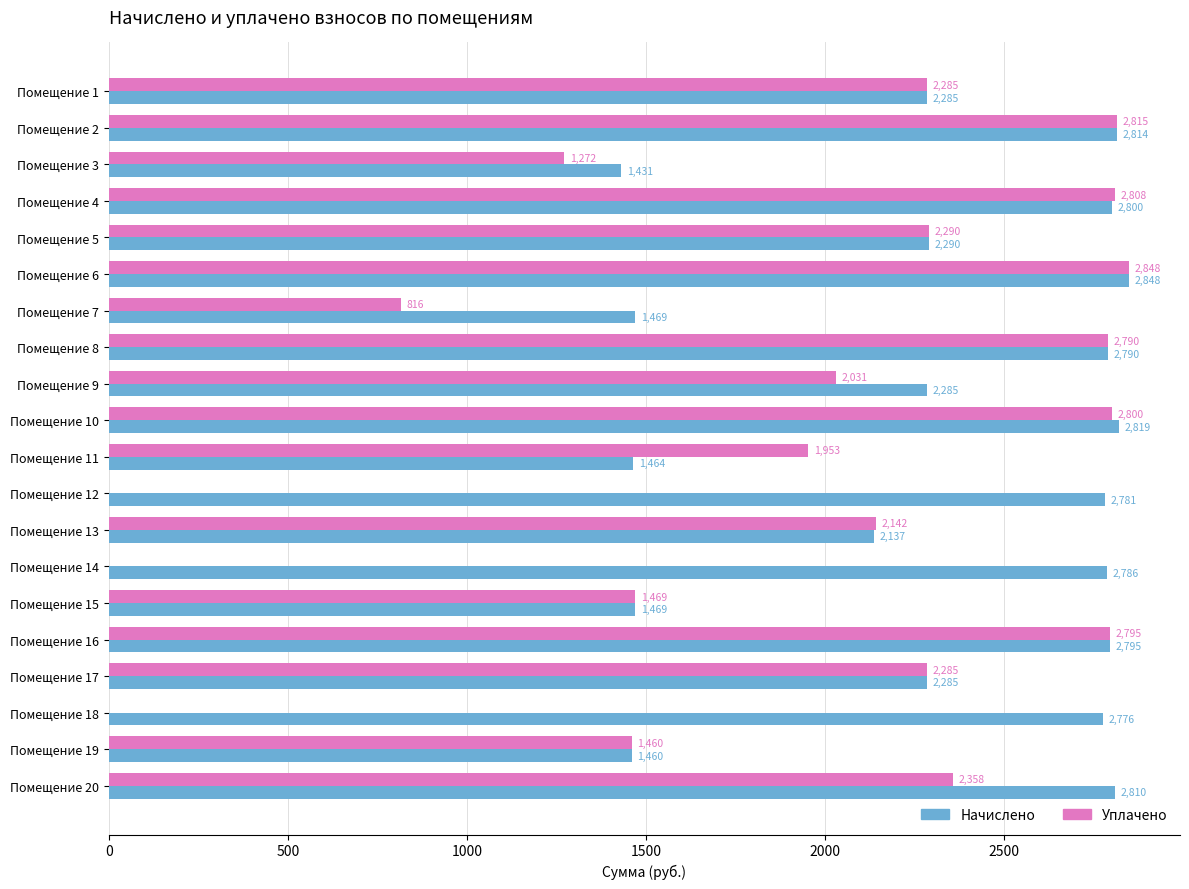

At which category is the sum across all series the highest?

Помещение 6